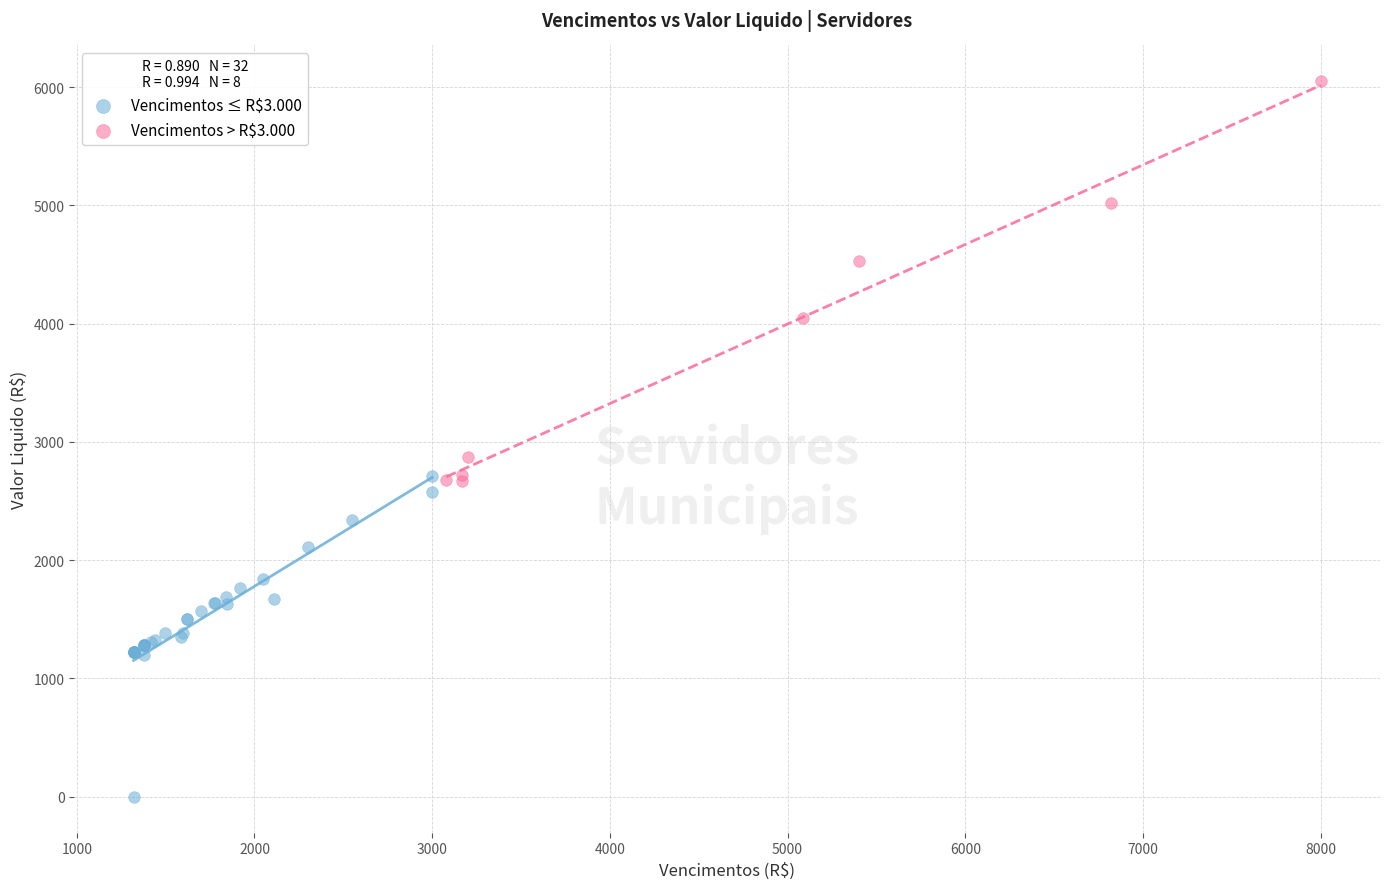

Which series has the widest spread of Y values?

Vencimentos > R$3.000